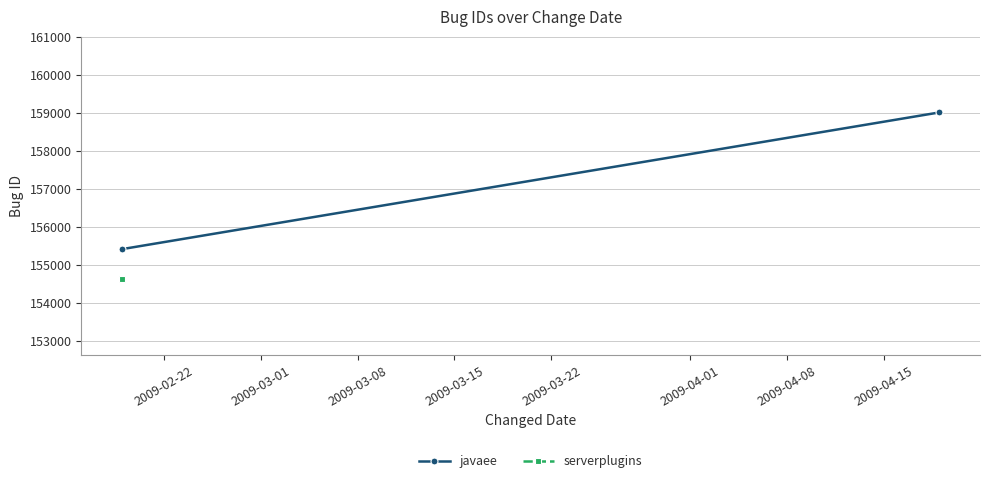

How many lines are shown in the chart?

1